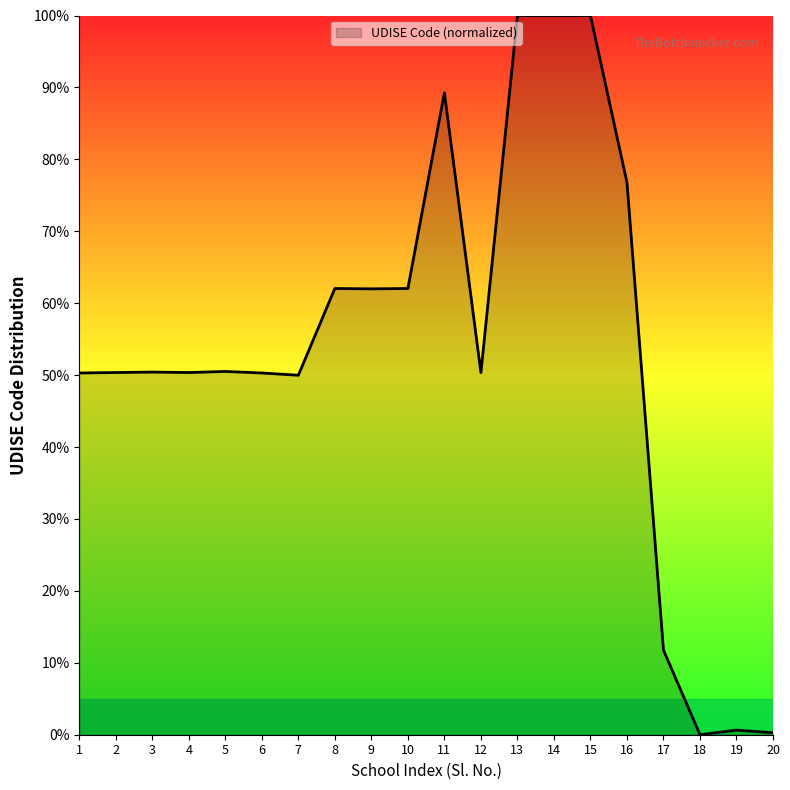

Read the value at 17.

11.8